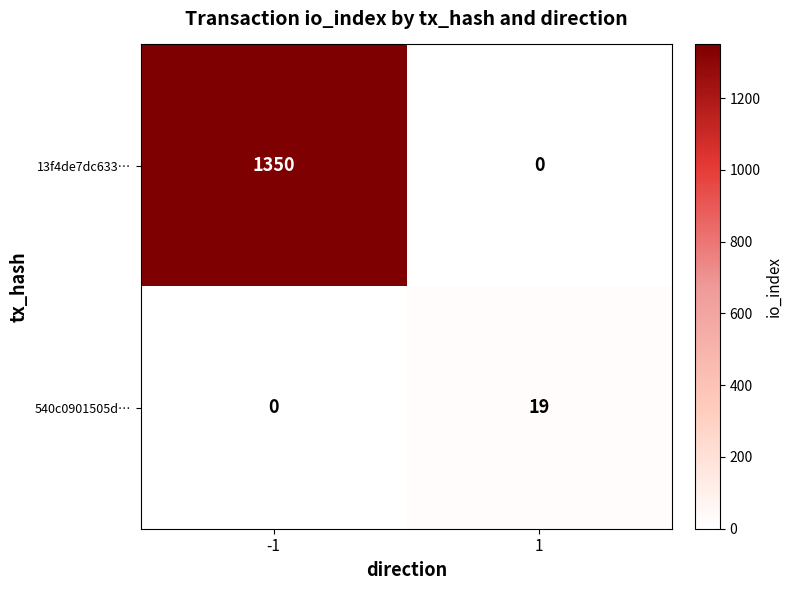

What is the spread (max minus min) of values at -1?

1350